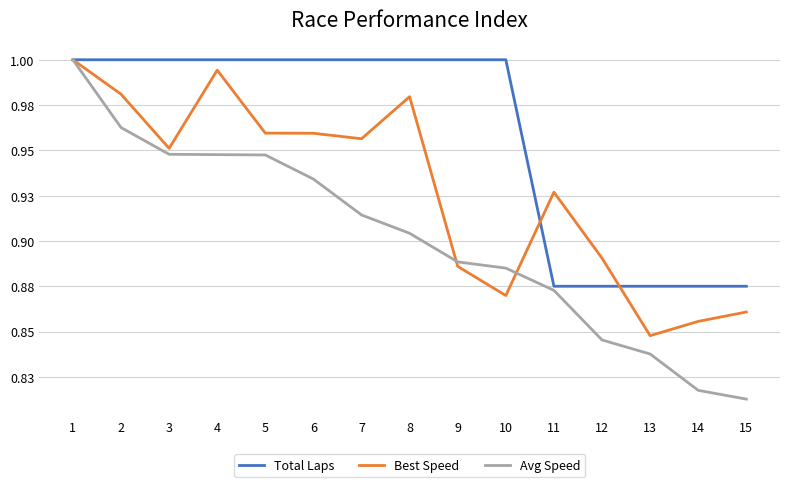

The Total Laps series shows 1.0 at 3. True or false?

True